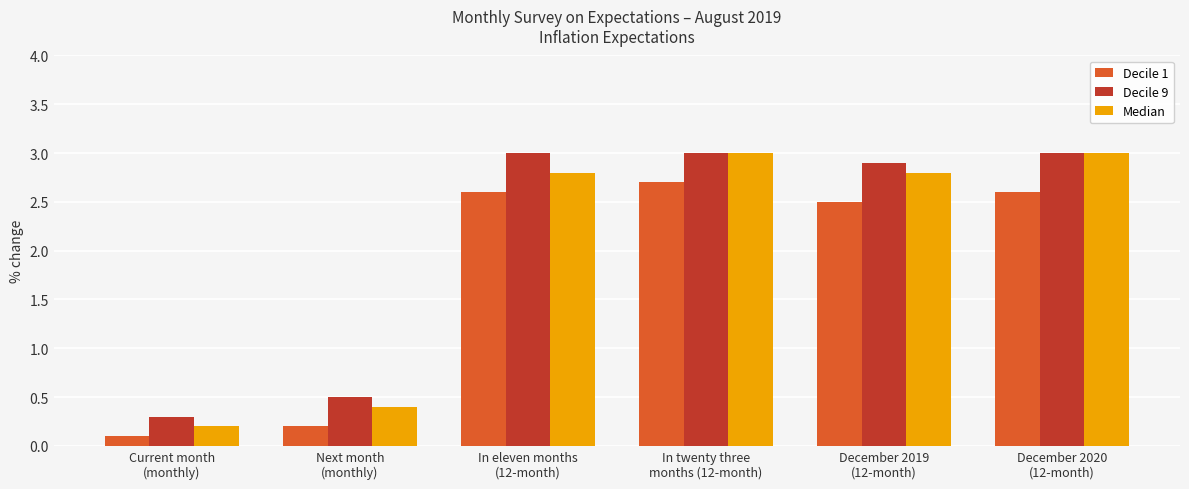

How many groups of bars are there?

6